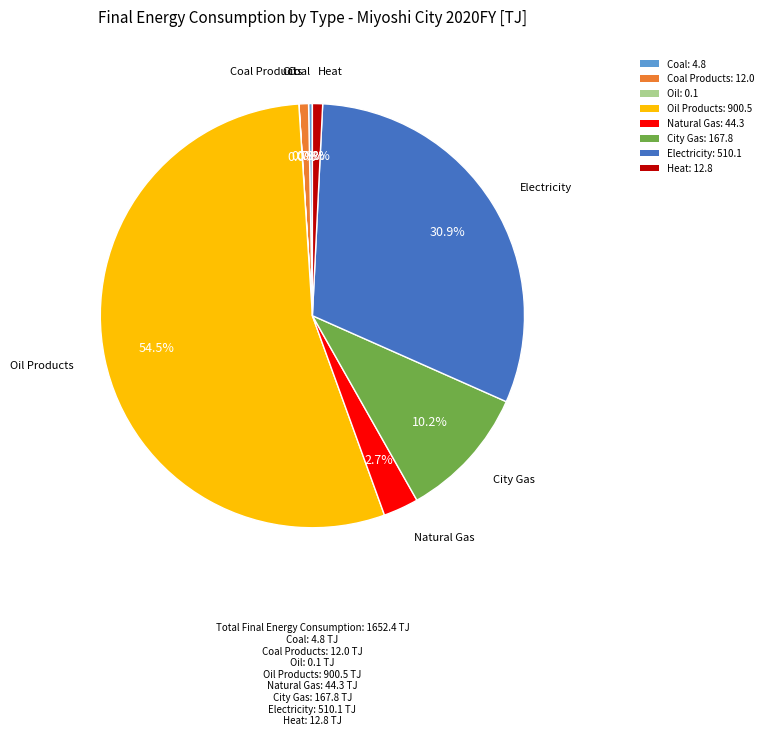

Which category accounts for the majority?

Oil Products: 900.5